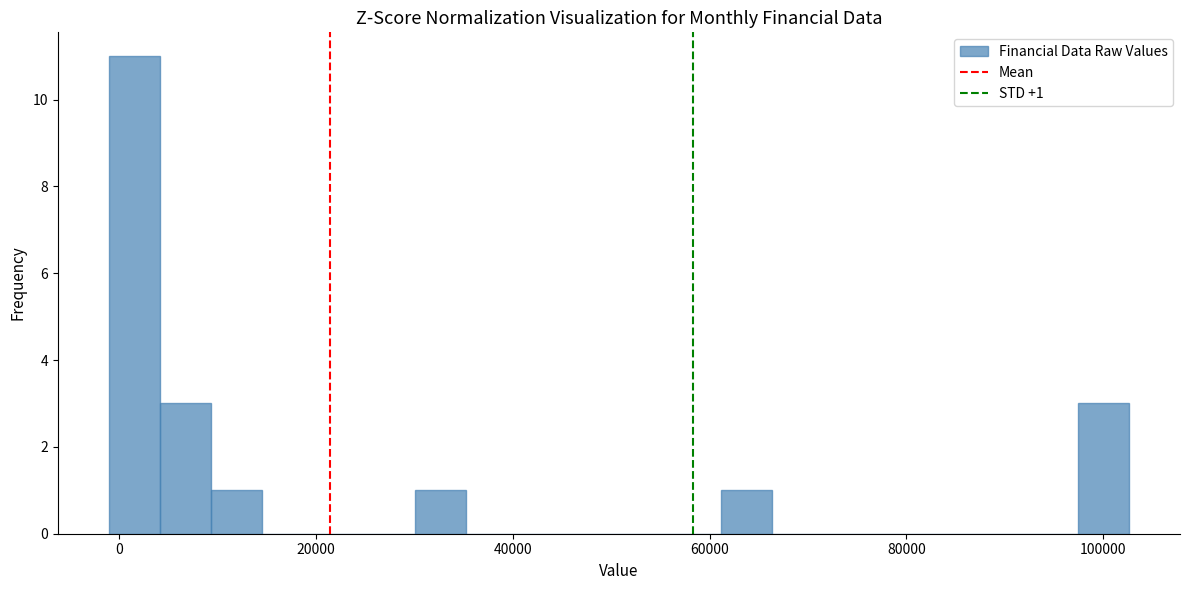

Around what value on the x-axis is the tallest bar? Give the approximate position of its centre, as read against the axis.

2000